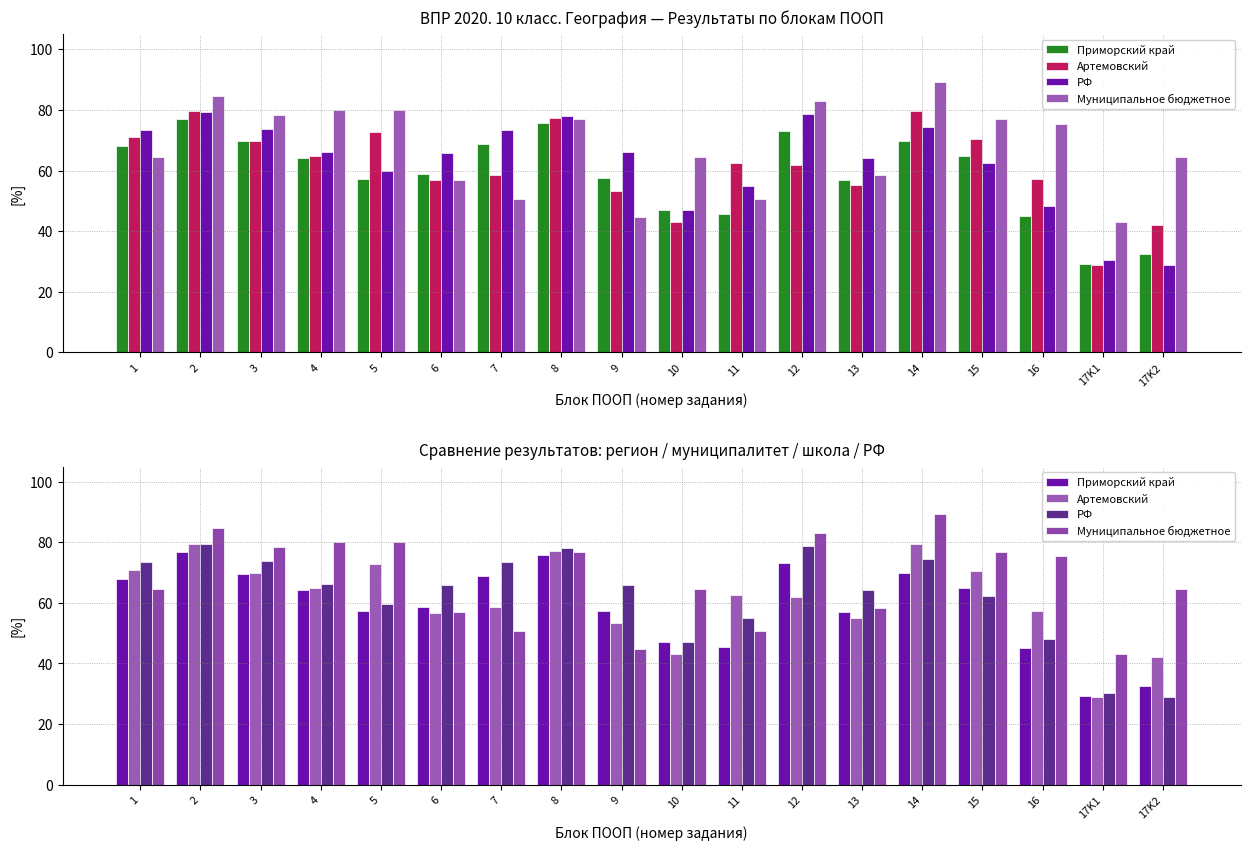

What is the value of the Приморский край bar at the 13th from the left?

56.9